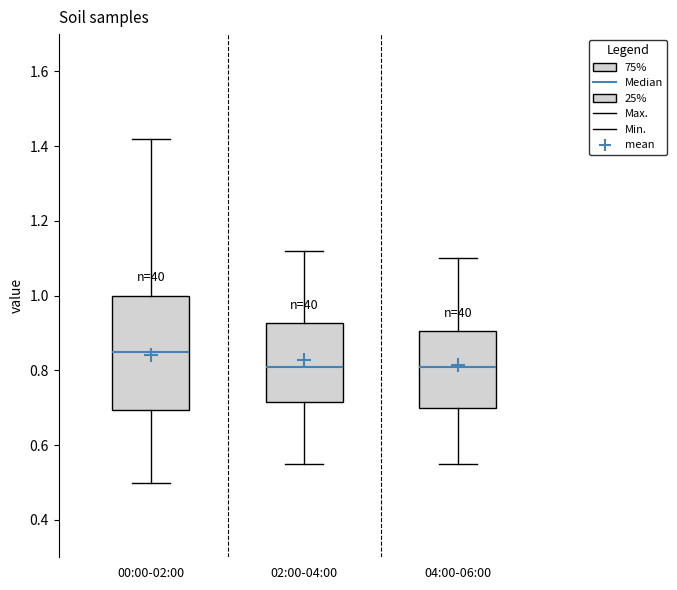

Reading left to right, transcribe this box plot: for each box, give where its median line is, the range the box spans, and where its two whiskers end, as read against the y-axis. The values are not printed on the chart, so give them approximately, as read against the axis.

00:00-02:00: median 0.86, box 0.70 to 1.00, whiskers 0.50 to 1.42
02:00-04:00: median 0.82, box 0.72 to 0.92, whiskers 0.56 to 1.12
04:00-06:00: median 0.82, box 0.70 to 0.90, whiskers 0.56 to 1.10